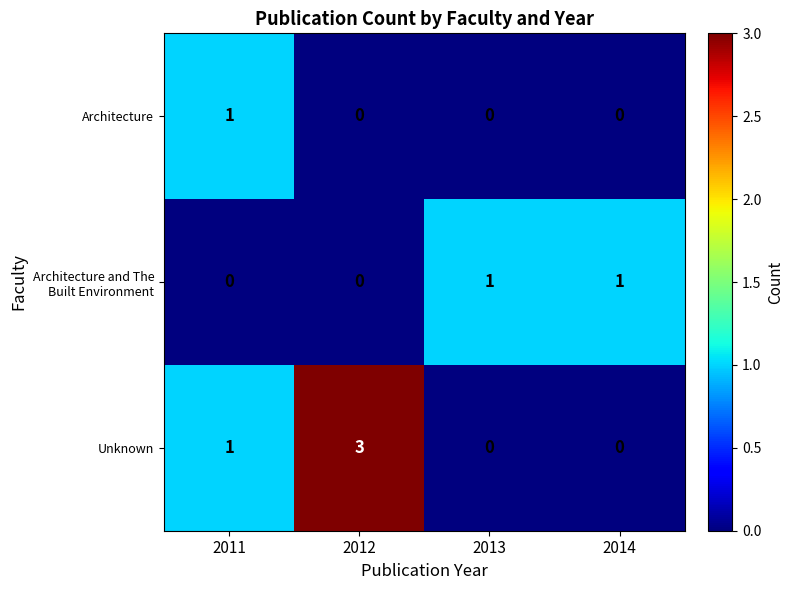

How many values in the Architecture series exceed 0?

1